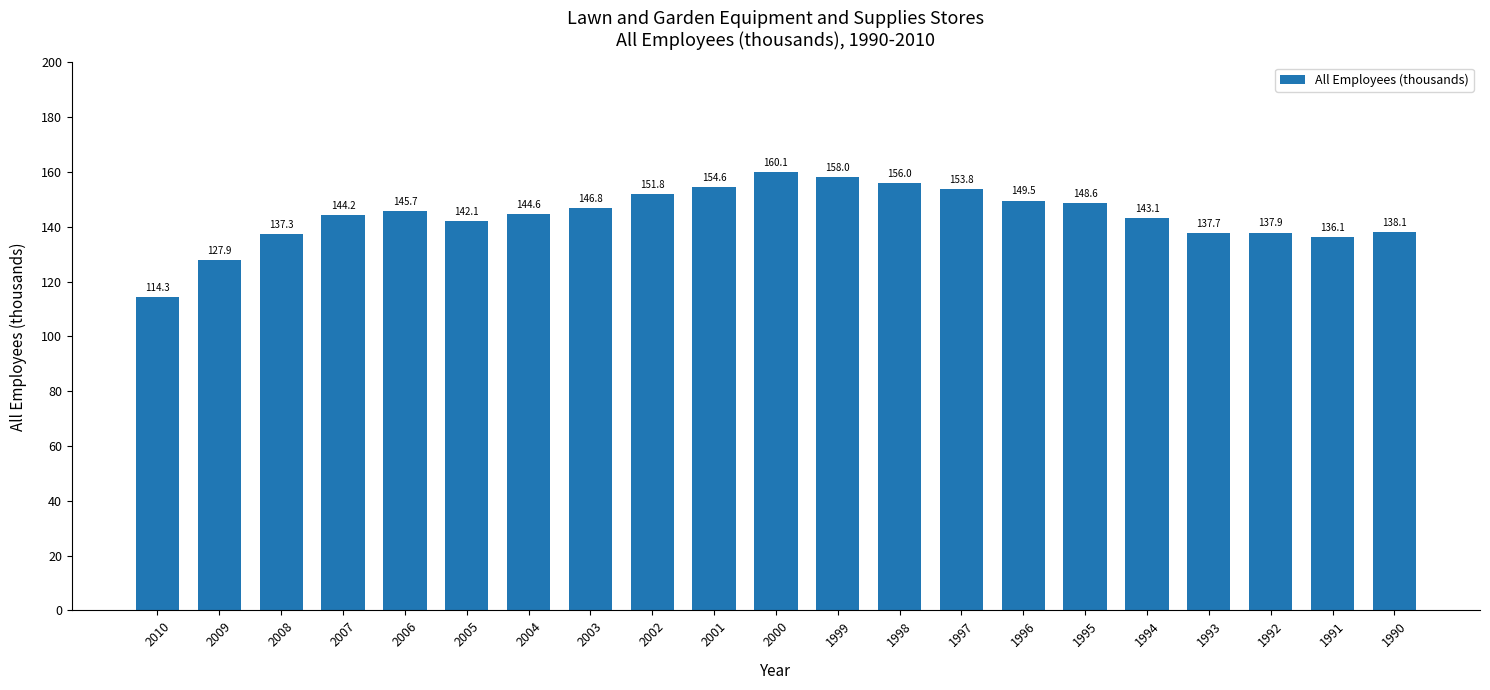

Are the bars horizontal?

No